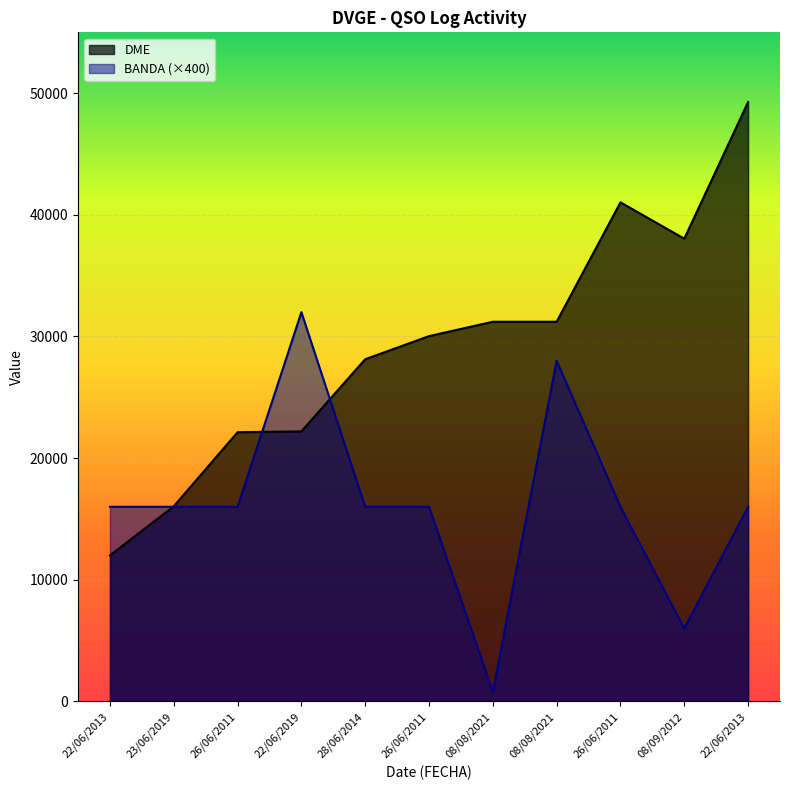

What is the difference between the maximum and minimum values in the BANDA series?

31200